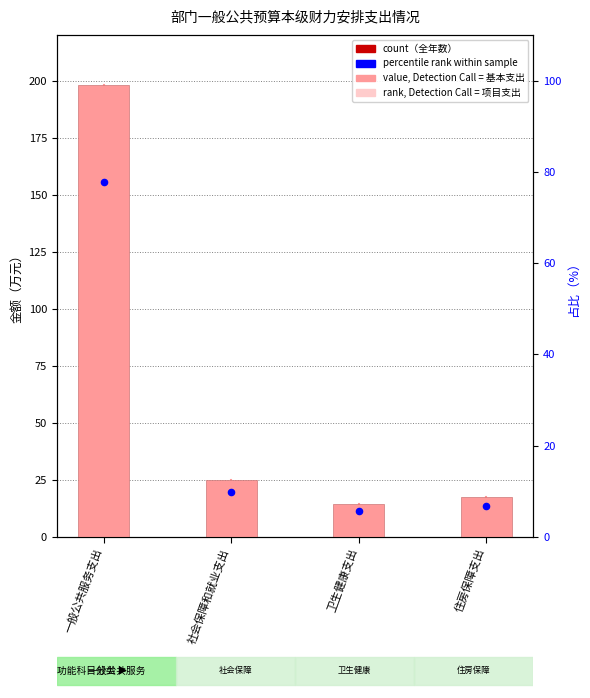

What is the total value across all series at 社会保障和就业支出?

34.6